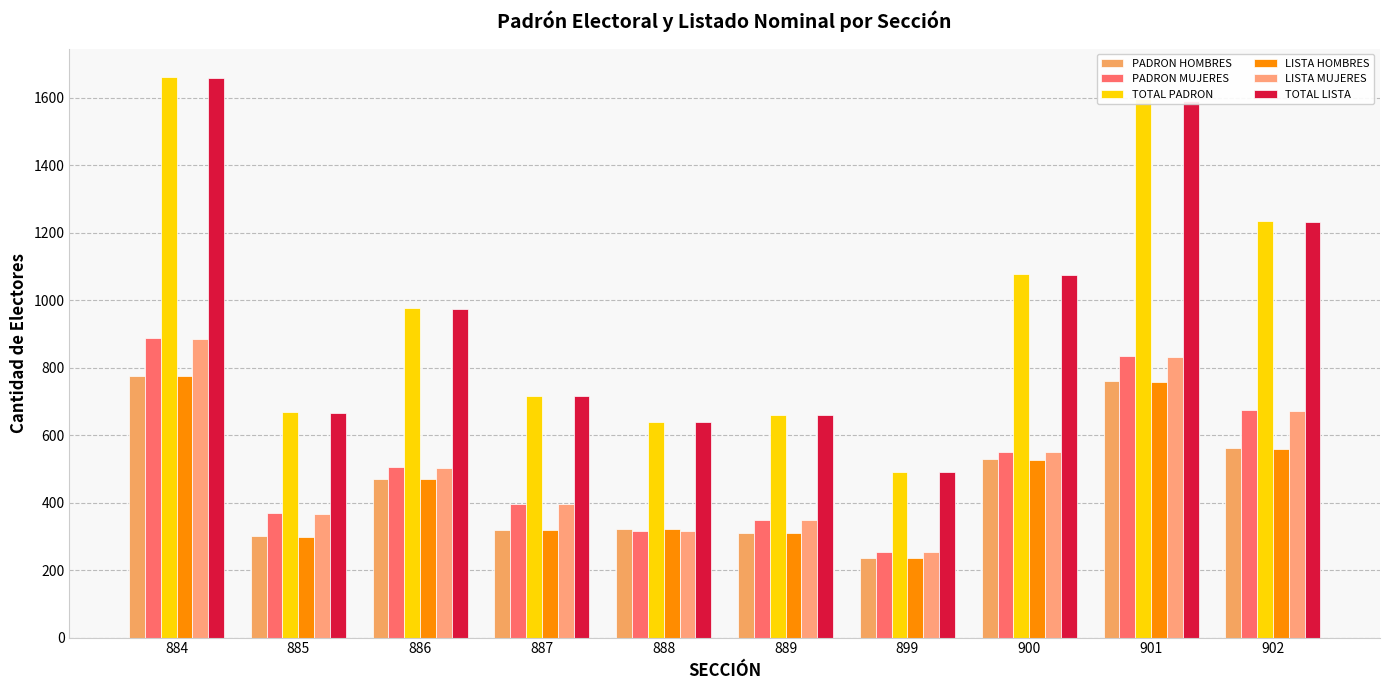

What is the difference between the second highest and minimum values in the LISTA HOMBRES series?

523